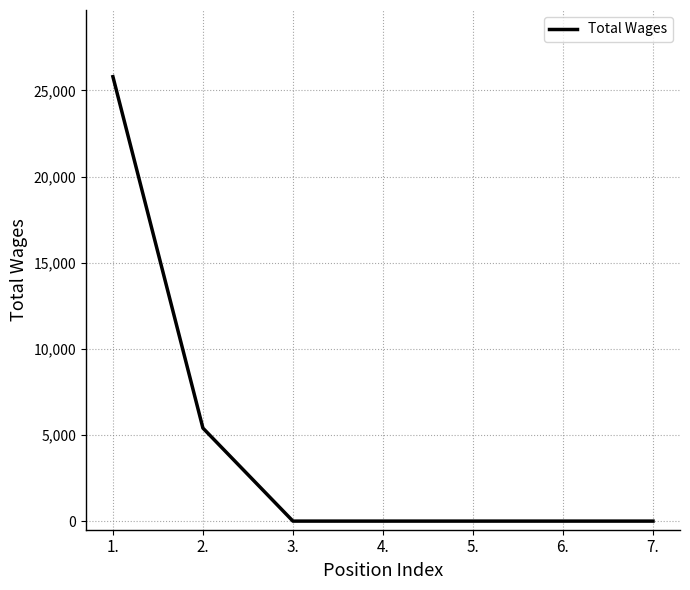

What is the sum of all values?

31200